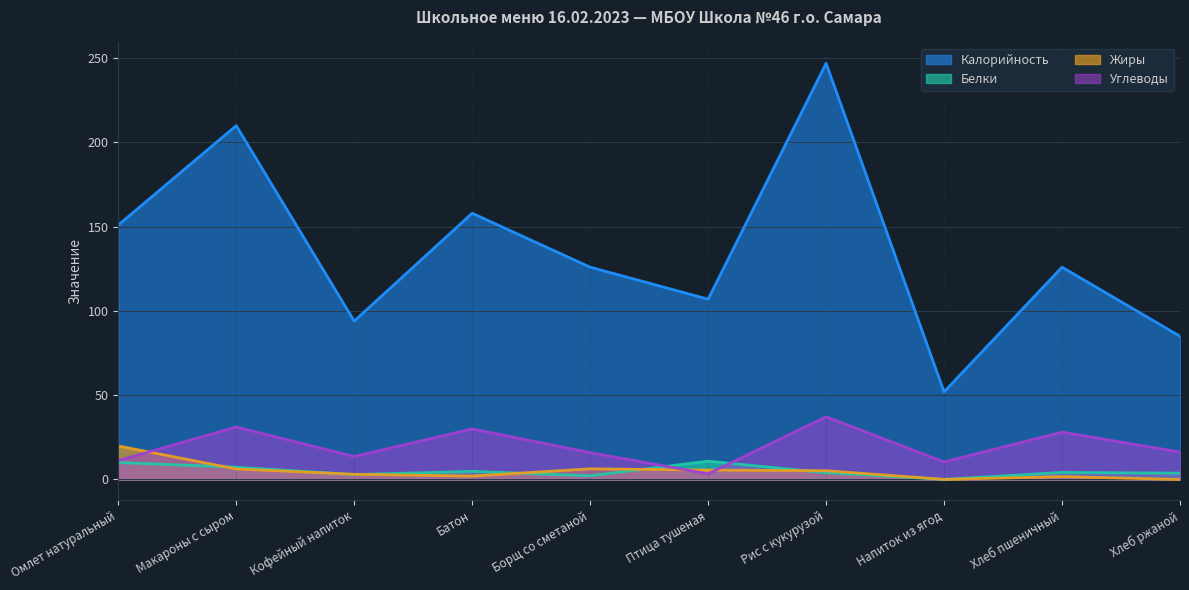

How many interior local valleys does the Углеводы series have?

3